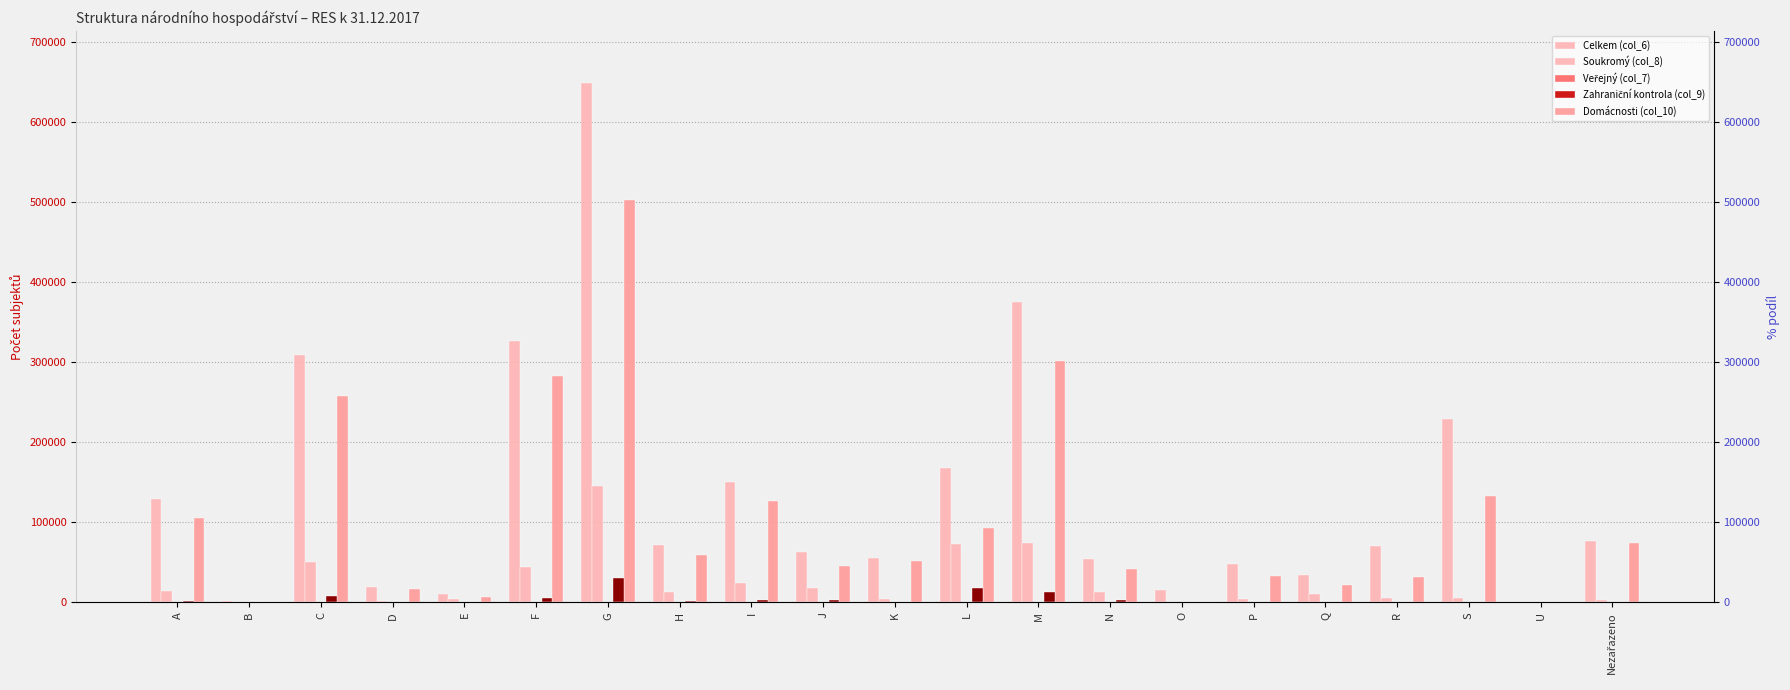

List the labels in order of Domácnosti (col_10) value, smallest first.

U, O, B, E, D, Q, R, P, N, J, K, H, Nezařazeno, L, A, I, S, C, F, M, G